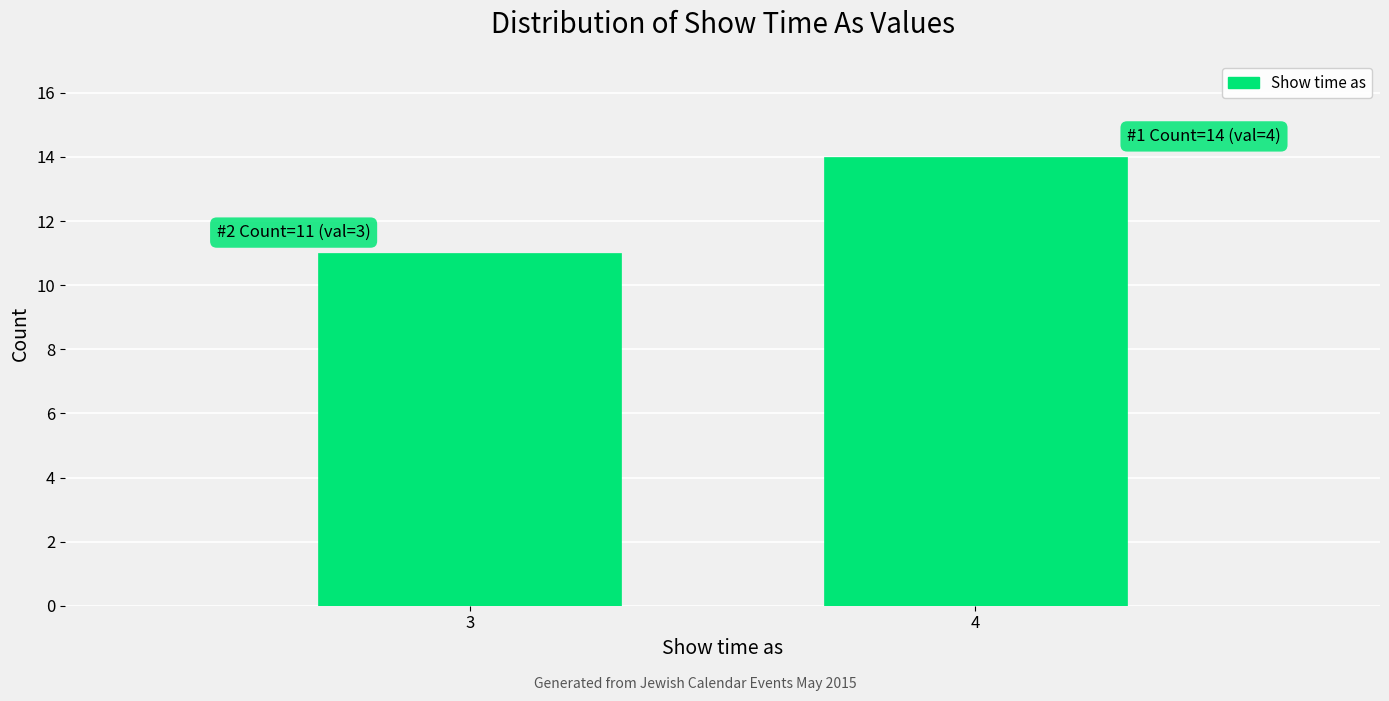

Reading left to right, extract all data points from this chart.

11	14